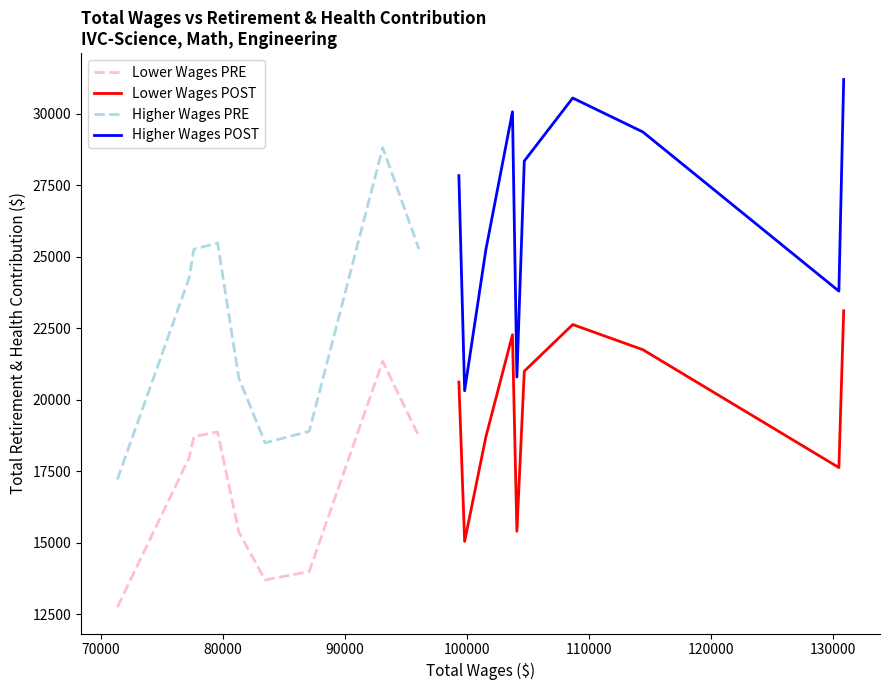

What is the average value of the Lower Wages PRE series?

16534.2